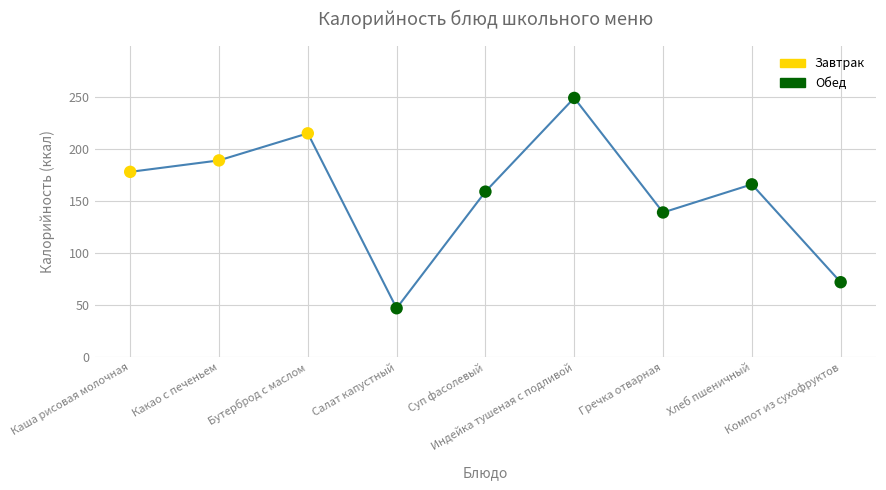

Approximately how many times larger is the value at Компот из сухофруктов compared to Индейка тушеная с подливой?

0.3